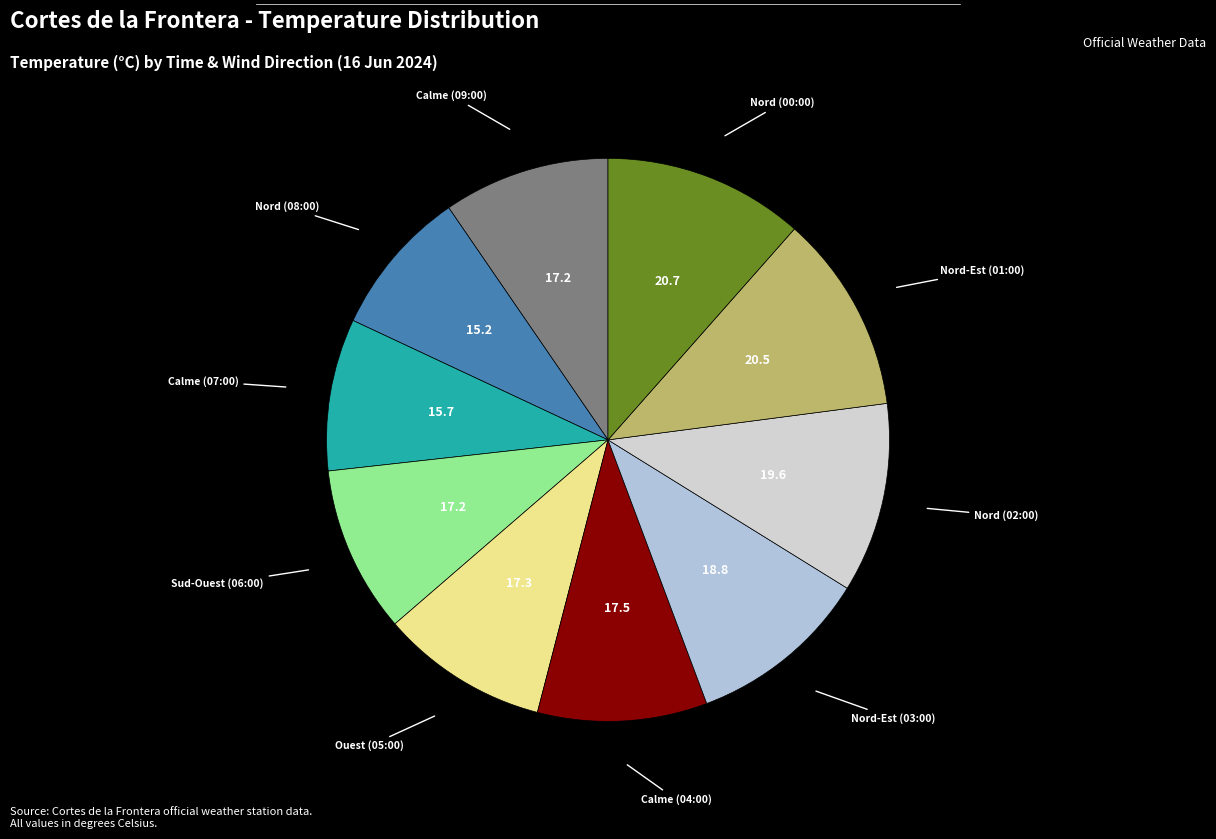

Does any single category account for the majority?

No